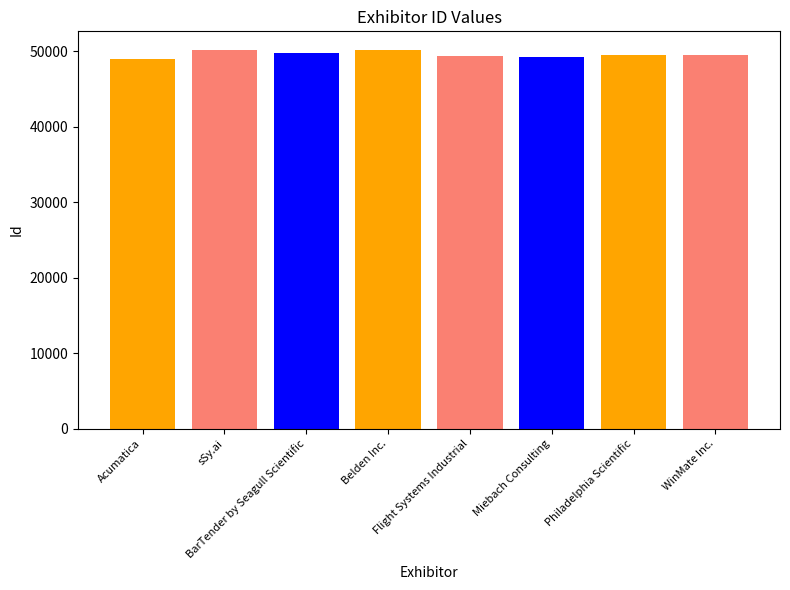

Where does the data first go above 49547?

sSy.ai